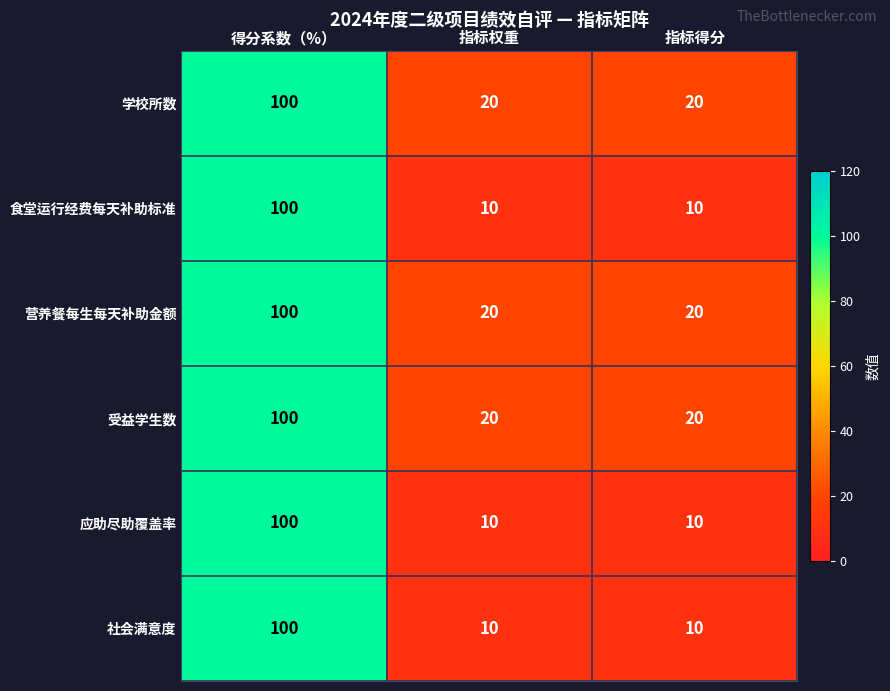

What is the difference between the highest and lowest values at 指标权重?

10